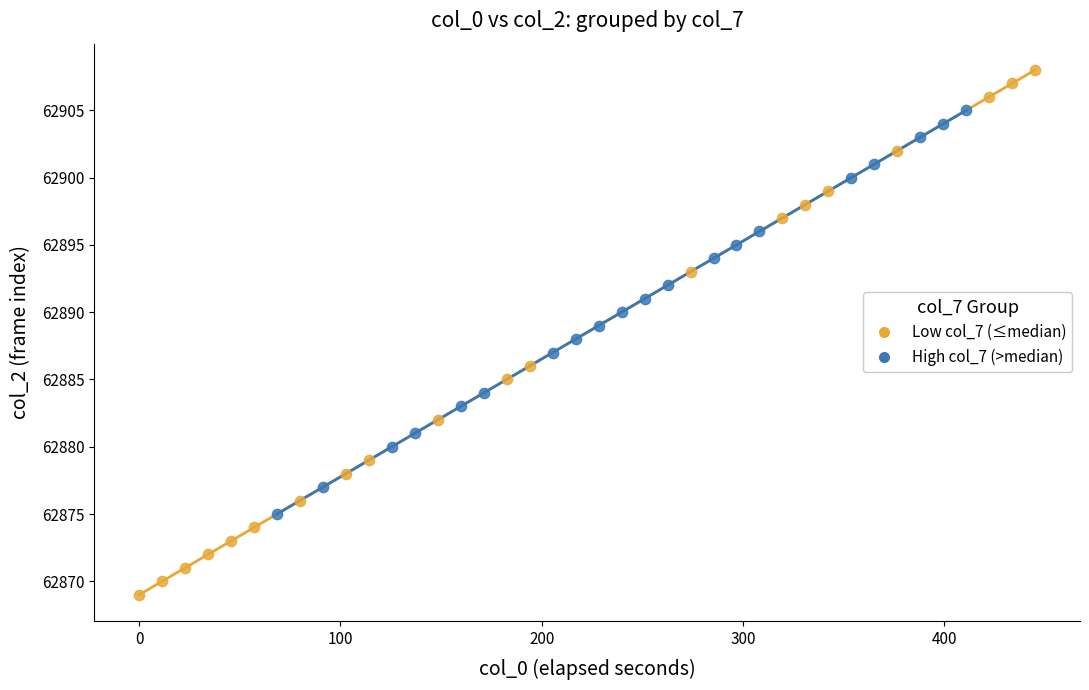

Which series reaches the minimum Y coordinate?

Low col_7 (≤median)